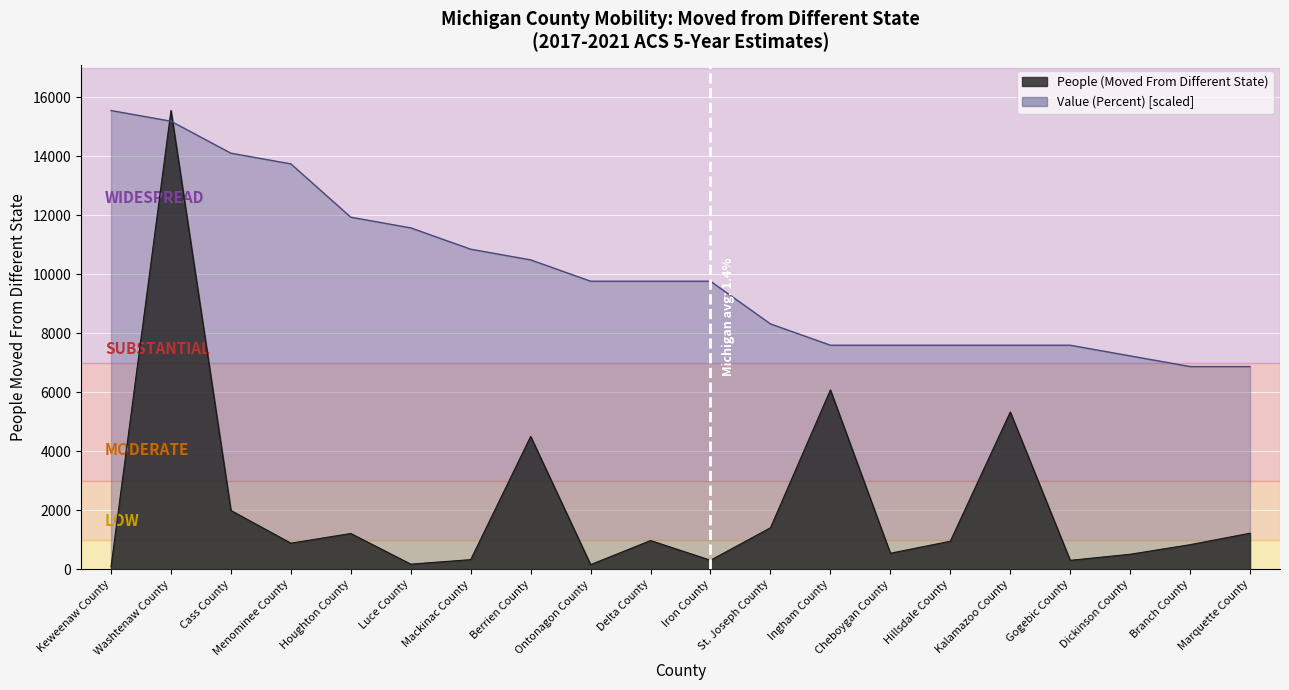

List the series in order of their overall mean, highest first.

Value (Percent), People (Moved From Different State)